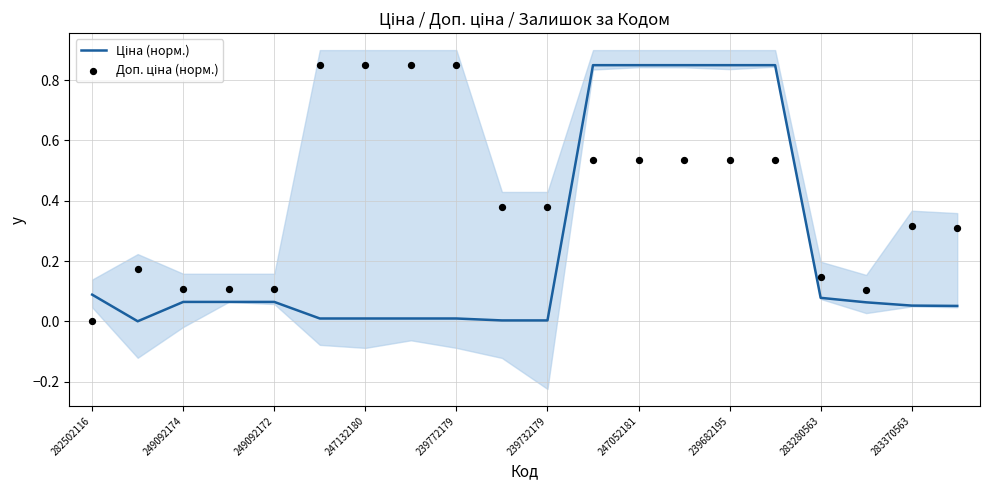

At which category is the sum across all series the highest?

11